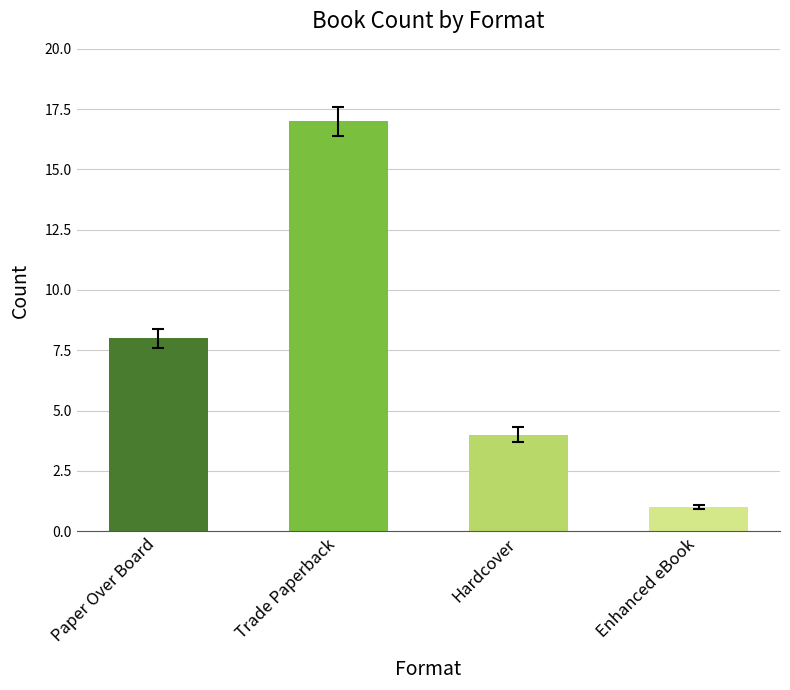

Does the chart contain stacked bars?

No